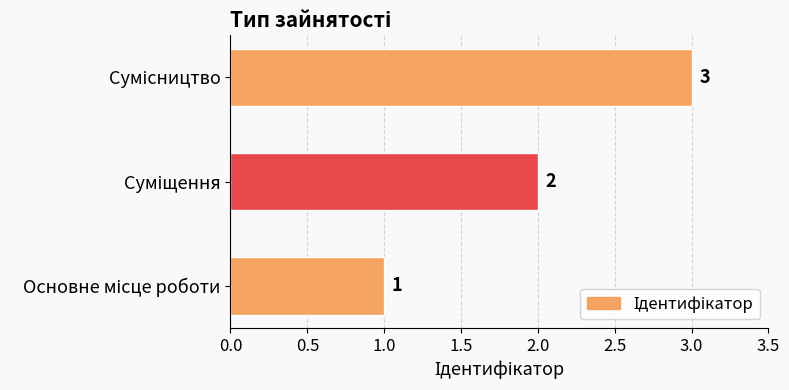

Are the bars horizontal?

Yes